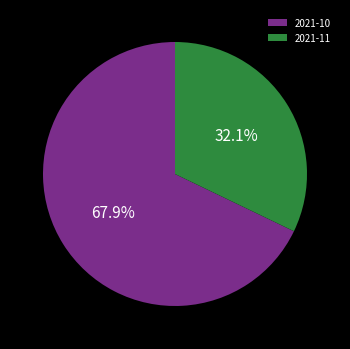

Between 2021-10 and 2021-11, which is larger?

2021-10